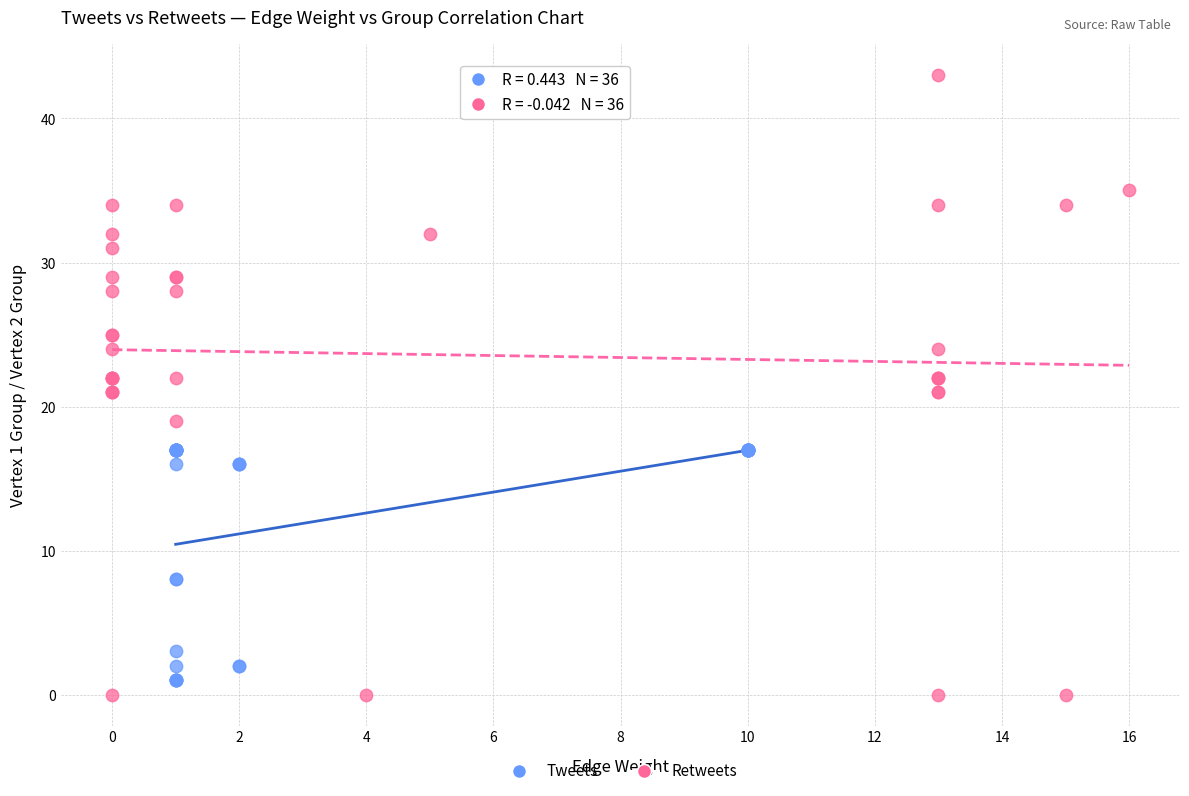

Which series has the largest Y range (max minus min)?

Retweets